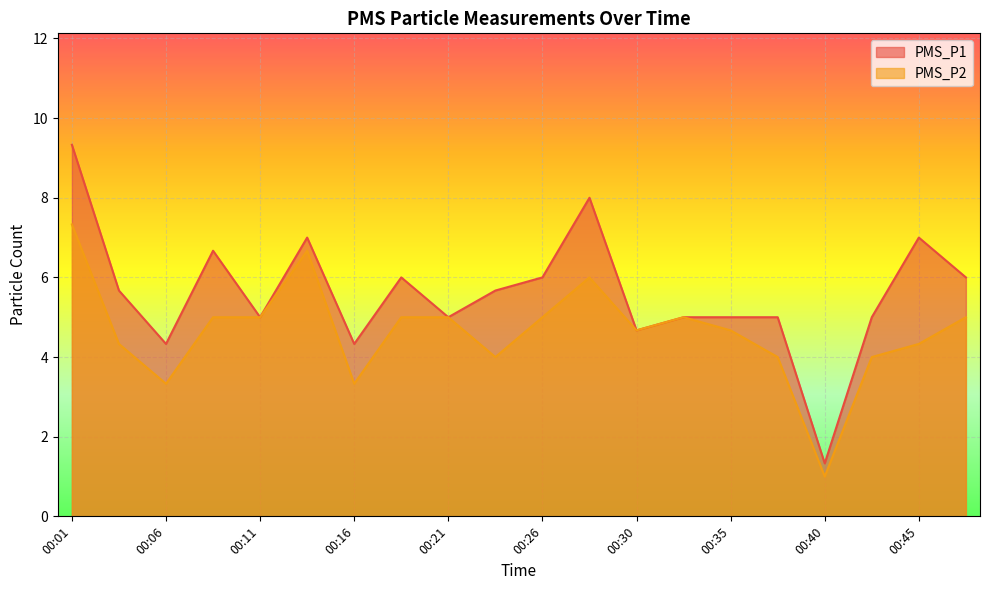

True or false: PMS_P2 and PMS_P1 cross at least once.

False